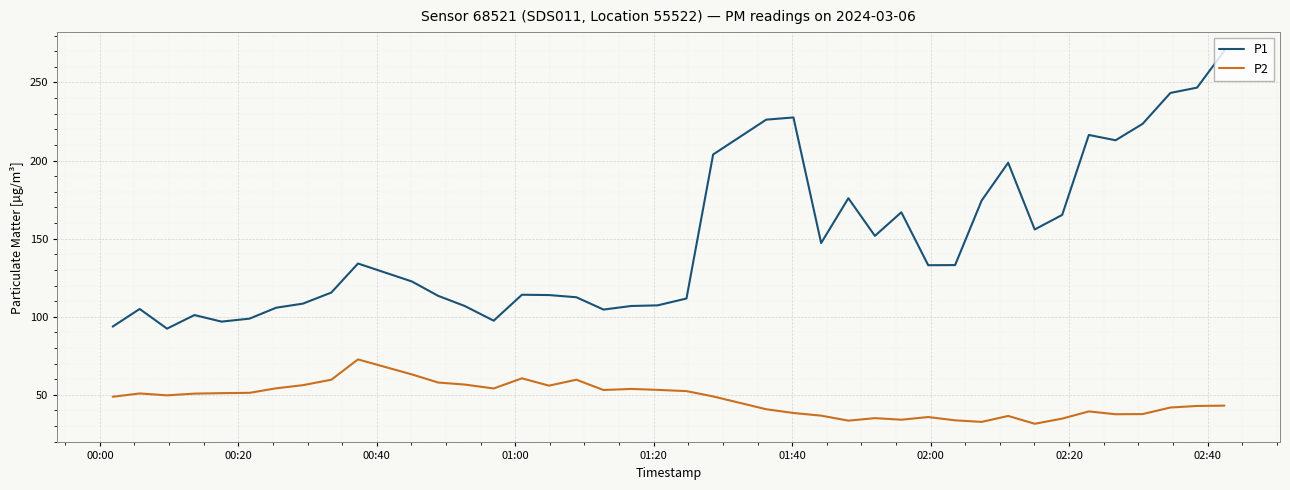

What is the minimum value for P2?

31.5